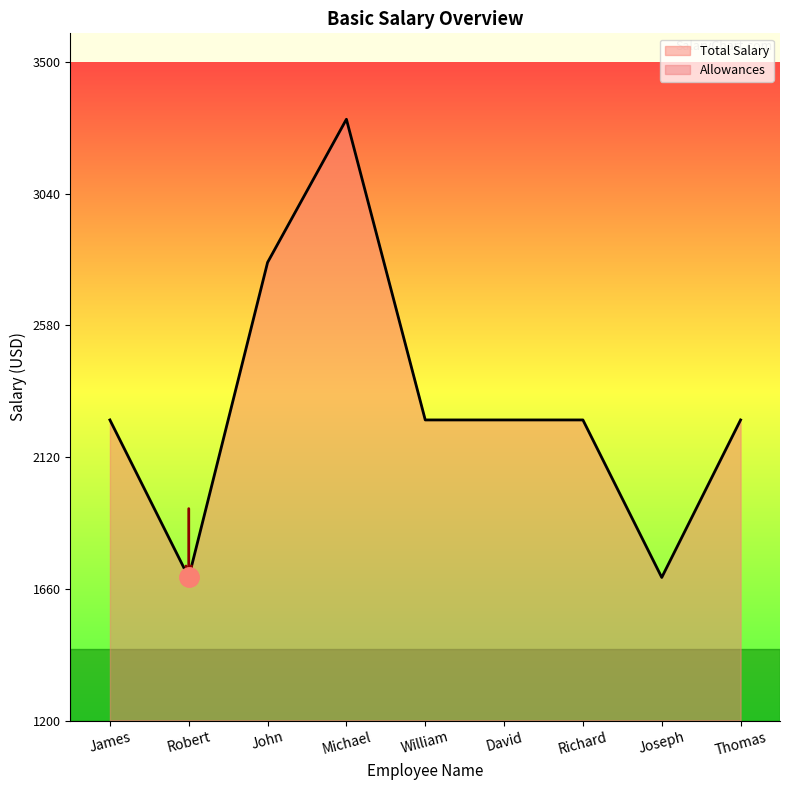

How many data points does each series have?

9